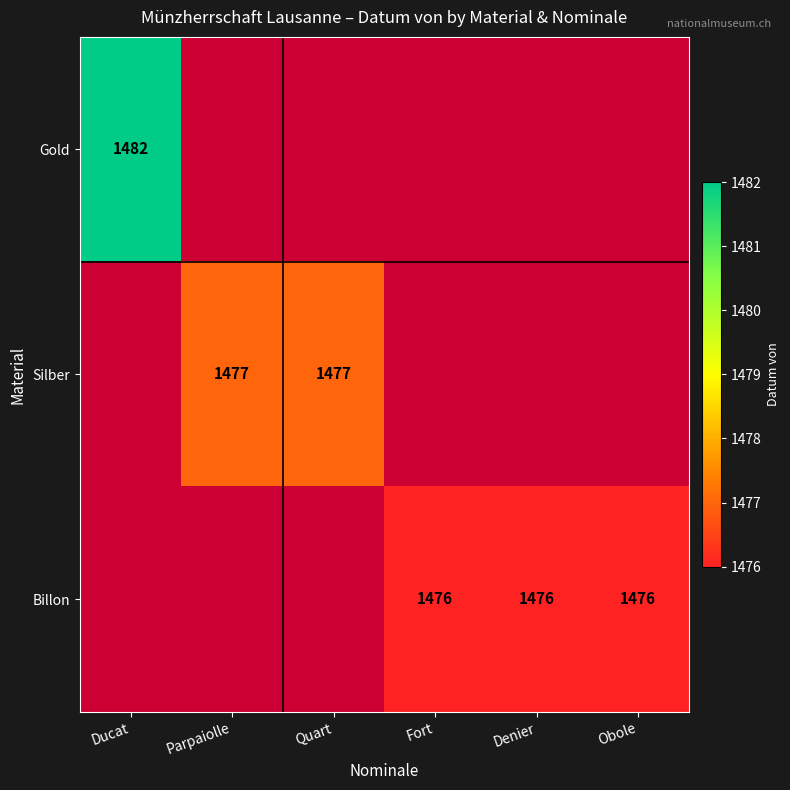

True or false: Silber has a value of 1477 at Parpaiolle.

True